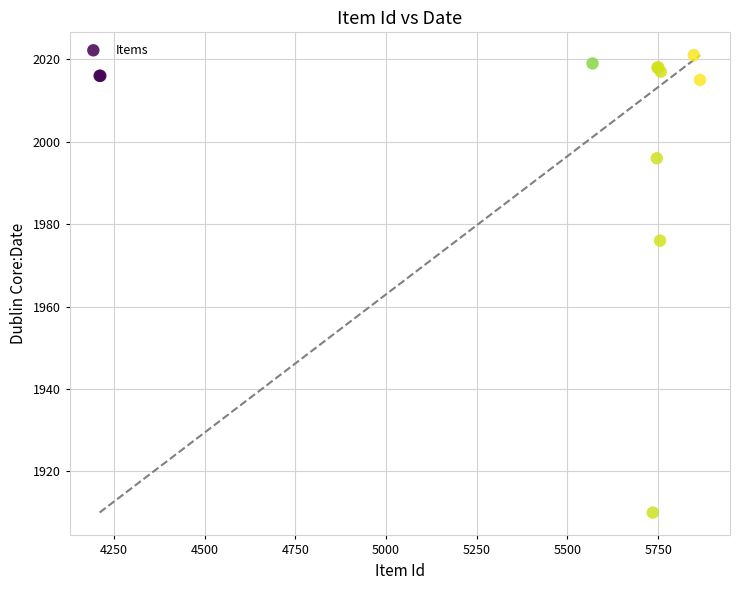

What Y value in the scatter plot is closest to 1965?

1976